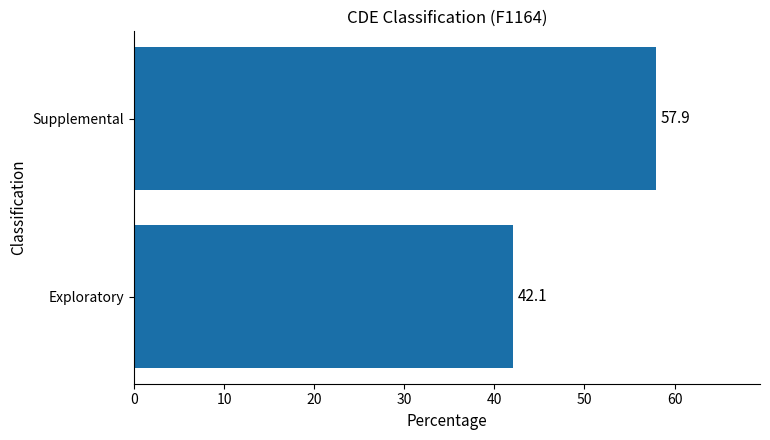

True or false: the data shows 42.1 at Exploratory.

True